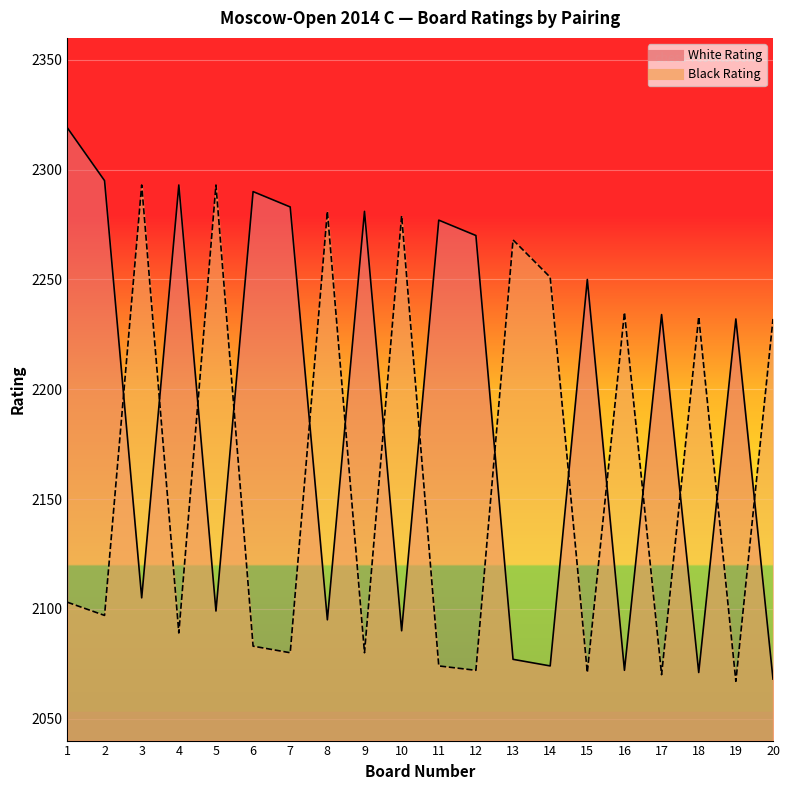

Between 18 and 15, which is larger?

15